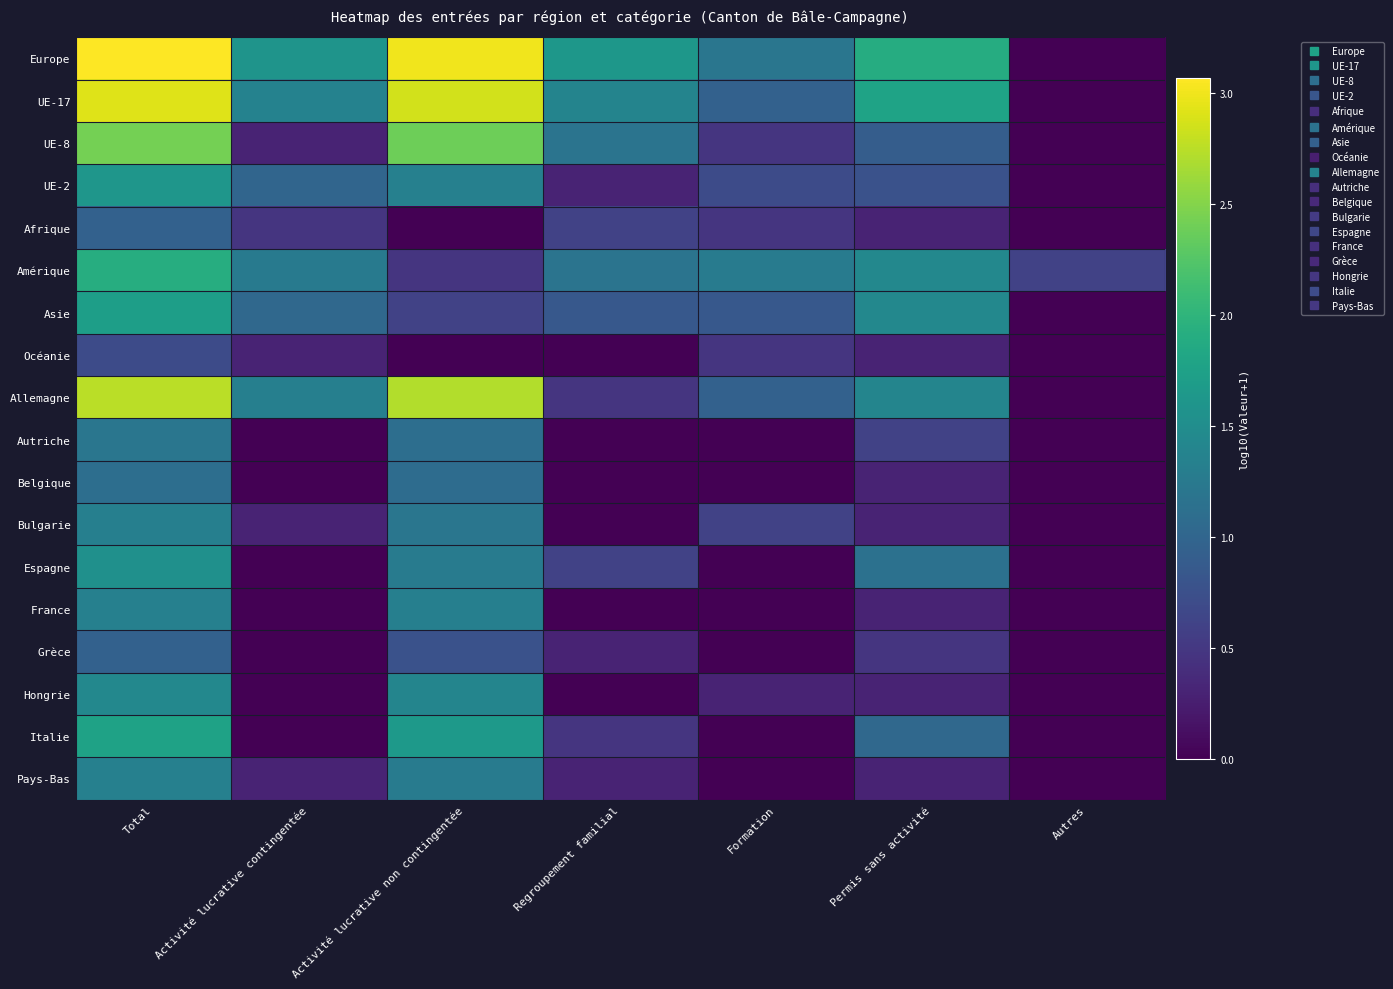

Reading left to right, transcribe all the data shown in this chart.

Europe: Total=3.1	Activité lucrative contingentée=1.6	Activité lucrative non contingentée=3.0	Regroupement familial=1.6	Formation=1.2	Permis sans activité=1.9	Autres=0.0
UE-17: Total=2.9	Activité lucrative contingentée=1.4	Activité lucrative non contingentée=2.9	Regroupement familial=1.4	Formation=1.0	Permis sans activité=1.8	Autres=0.0
UE-8: Total=2.4	Activité lucrative contingentée=0.3	Activité lucrative non contingentée=2.4	Regroupement familial=1.2	Formation=0.5	Permis sans activité=0.9	Autres=0.0
UE-2: Total=1.6	Activité lucrative contingentée=1.0	Activité lucrative non contingentée=1.3	Regroupement familial=0.3	Formation=0.7	Permis sans activité=0.8	Autres=0.0
Afrique: Total=1.0	Activité lucrative contingentée=0.5	Activité lucrative non contingentée=0.0	Regroupement familial=0.6	Formation=0.5	Permis sans activité=0.3	Autres=0.0
Amérique: Total=1.9	Activité lucrative contingentée=1.3	Activité lucrative non contingentée=0.5	Regroupement familial=1.2	Formation=1.3	Permis sans activité=1.4	Autres=0.6
Asie: Total=1.7	Activité lucrative contingentée=1.0	Activité lucrative non contingentée=0.6	Regroupement familial=0.8	Formation=0.8	Permis sans activité=1.4	Autres=0.0
Océanie: Total=0.7	Activité lucrative contingentée=0.3	Activité lucrative non contingentée=0.0	Regroupement familial=0.0	Formation=0.5	Permis sans activité=0.3	Autres=0.0
Allemagne: Total=2.8	Activité lucrative contingentée=1.3	Activité lucrative non contingentée=2.7	Regroupement familial=0.5	Formation=1.0	Permis sans activité=1.4	Autres=0.0
Autriche: Total=1.2	Activité lucrative contingentée=0.0	Activité lucrative non contingentée=1.1	Regroupement familial=0.0	Formation=0.0	Permis sans activité=0.6	Autres=0.0
Belgique: Total=1.1	Activité lucrative contingentée=0.0	Activité lucrative non contingentée=1.1	Regroupement familial=0.0	Formation=0.0	Permis sans activité=0.3	Autres=0.0
Bulgarie: Total=1.3	Activité lucrative contingentée=0.3	Activité lucrative non contingentée=1.2	Regroupement familial=0.0	Formation=0.6	Permis sans activité=0.3	Autres=0.0
Espagne: Total=1.5	Activité lucrative contingentée=0.0	Activité lucrative non contingentée=1.3	Regroupement familial=0.6	Formation=0.0	Permis sans activité=1.1	Autres=0.0
France: Total=1.3	Activité lucrative contingentée=0.0	Activité lucrative non contingentée=1.3	Regroupement familial=0.0	Formation=0.0	Permis sans activité=0.3	Autres=0.0
Grèce: Total=1.0	Activité lucrative contingentée=0.0	Activité lucrative non contingentée=0.8	Regroupement familial=0.3	Formation=0.0	Permis sans activité=0.5	Autres=0.0
Hongrie: Total=1.4	Activité lucrative contingentée=0.0	Activité lucrative non contingentée=1.4	Regroupement familial=0.0	Formation=0.3	Permis sans activité=0.3	Autres=0.0
Italie: Total=1.8	Activité lucrative contingentée=0.0	Activité lucrative non contingentée=1.7	Regroupement familial=0.5	Formation=0.0	Permis sans activité=1.0	Autres=0.0
Pays-Bas: Total=1.3	Activité lucrative contingentée=0.3	Activité lucrative non contingentée=1.3	Regroupement familial=0.3	Formation=0.0	Permis sans activité=0.3	Autres=0.0